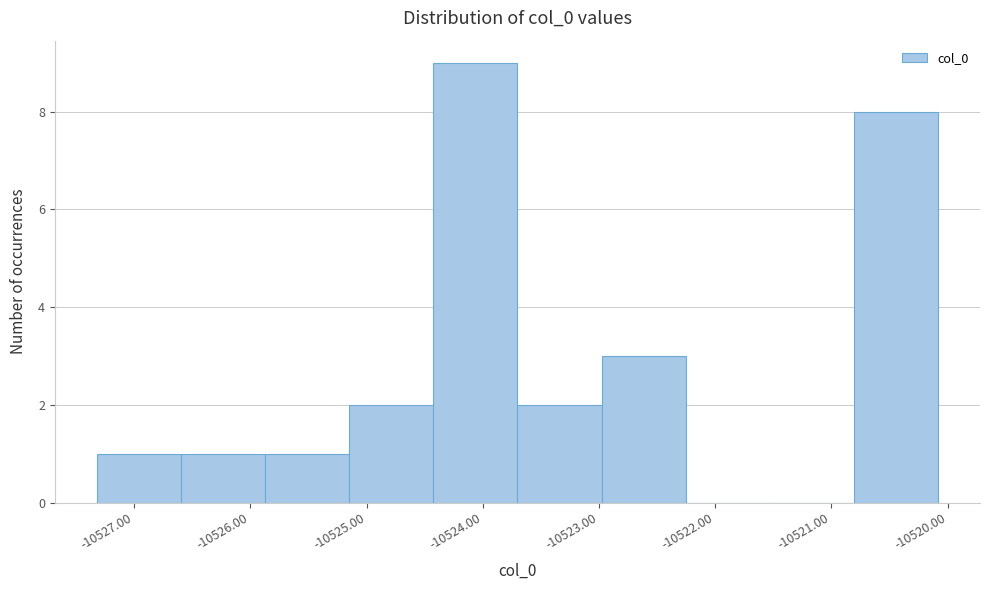

Reading left to right, transcribe this chart: for each bar, give the range it covers on the x-axis and its height. Neither the bar edges nor the heights are printed on the chart, so give them approximately, as read against the axes.

-10527.3 to -10526.6: 1
-10526.6 to -10525.9: 1
-10525.9 to -10525.1: 1
-10525.1 to -10524.4: 2
-10524.4 to -10523.7: 9
-10523.7 to -10523.0: 2
-10523.0 to -10522.3: 3
-10522.3 to -10521.5: 0
-10521.5 to -10520.8: 0
-10520.8 to -10520.1: 8